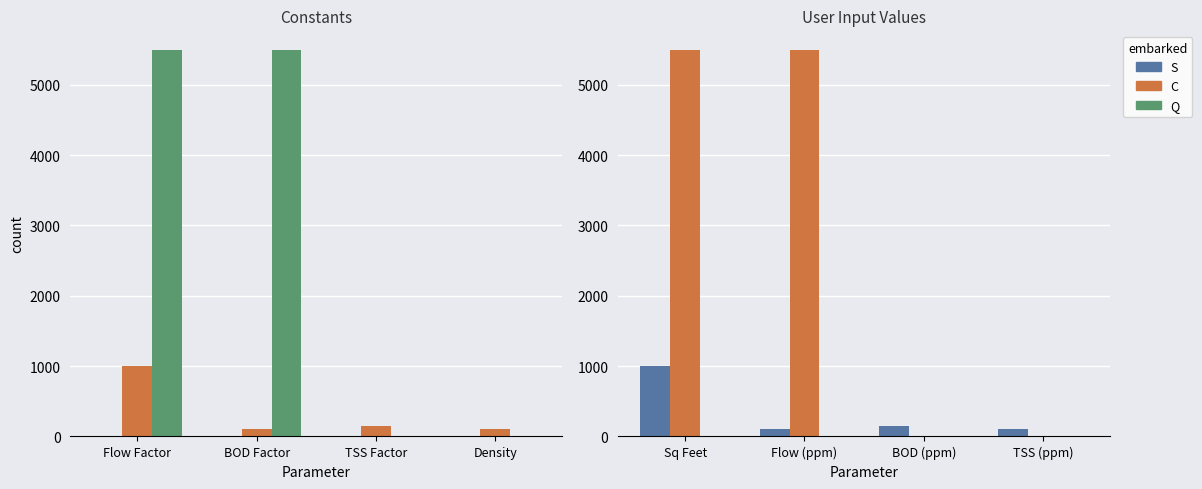

Are the bars horizontal?

No